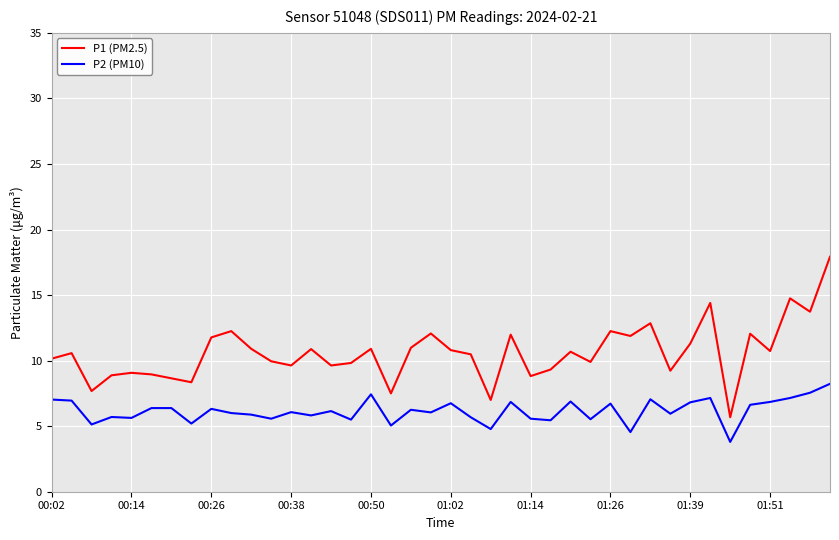

True or false: P2 (PM10) has more than 2 interior local peaks.

True